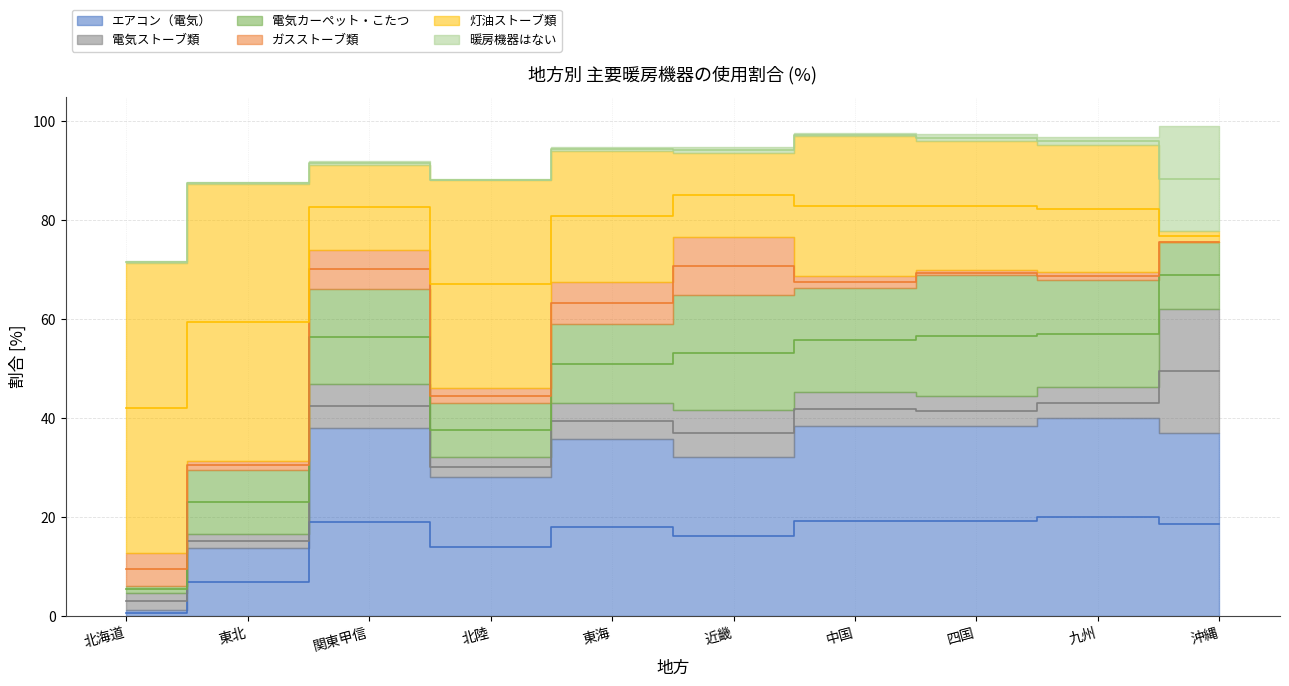

Which has a higher value, 関東甲信 or 九州?

九州